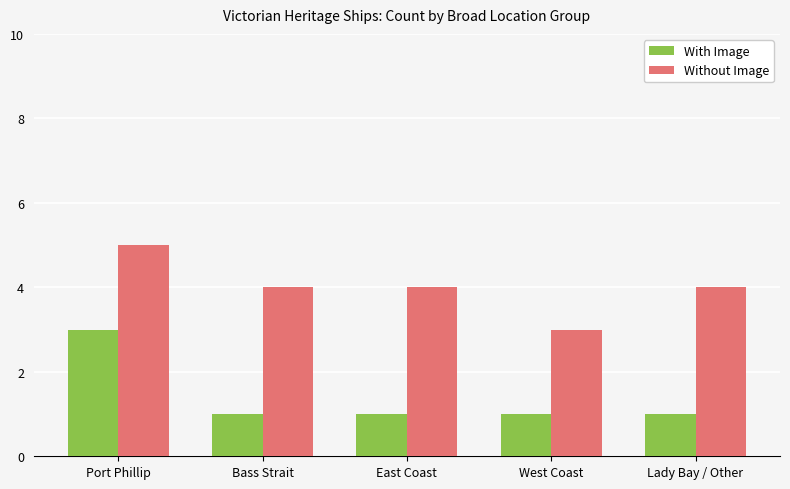

What is the minimum value for Without Image?

3